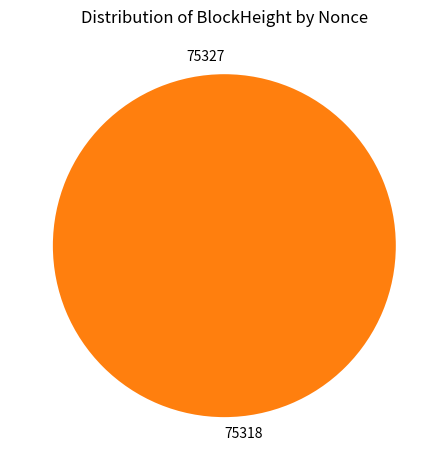

Which slice is the largest?

75318